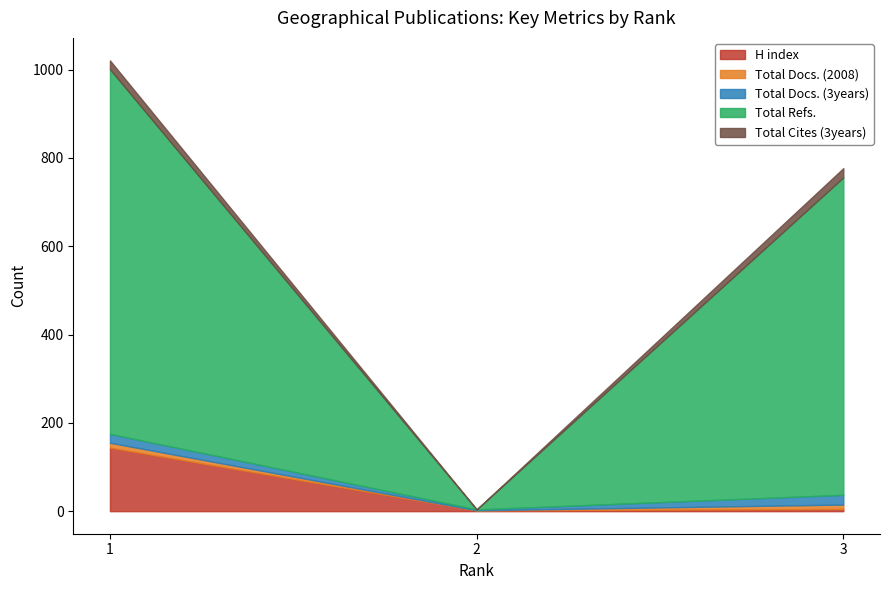

Reading left to right, what are all the values shown in this chart?

H index: 1=144	2=2	3=5
Total Docs. (2008): 1=11	2=0	3=10
Total Docs. (3years): 1=20	2=2	3=22
Total Refs.: 1=826	2=0	3=719
Total Cites (3years): 1=20	2=0	3=21